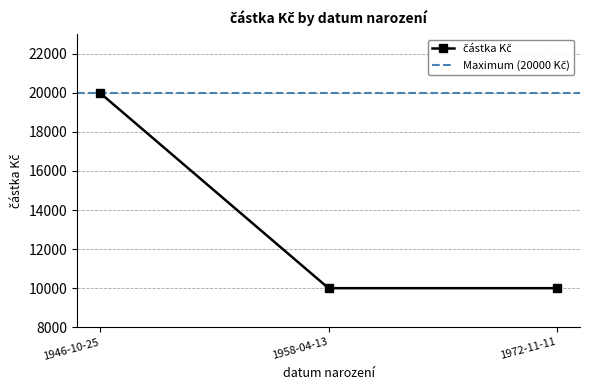

The chart shows a value of 13813 at 1946-10-25. True or false?

False